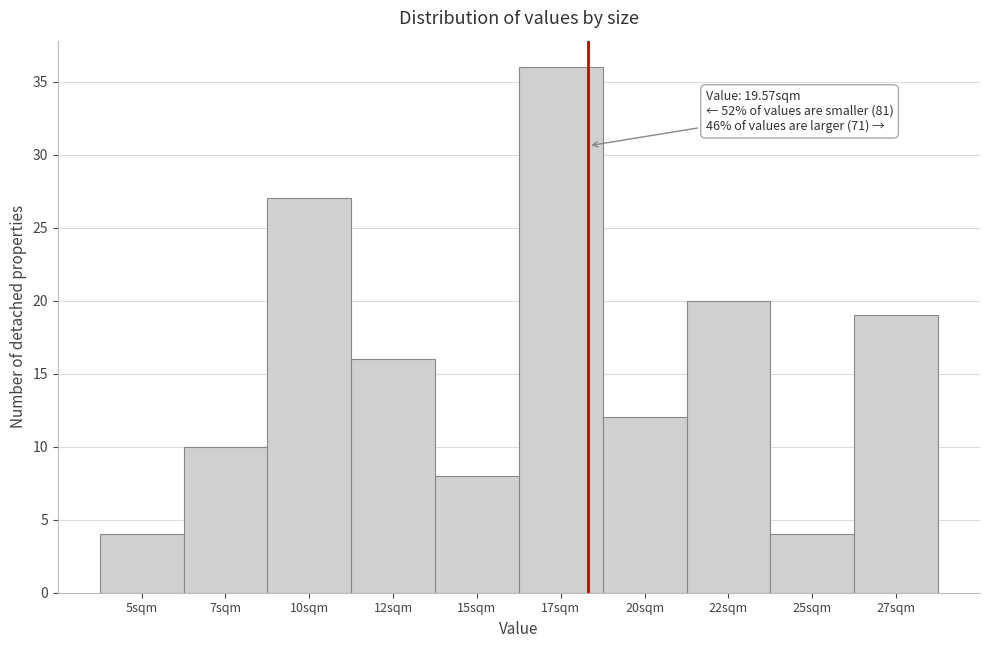

Reading right to left, what are all the values shown in this chart?

27sqm=19	25sqm=4	22sqm=20	20sqm=12	17sqm=36	15sqm=8	12sqm=16	10sqm=27	7sqm=10	5sqm=4